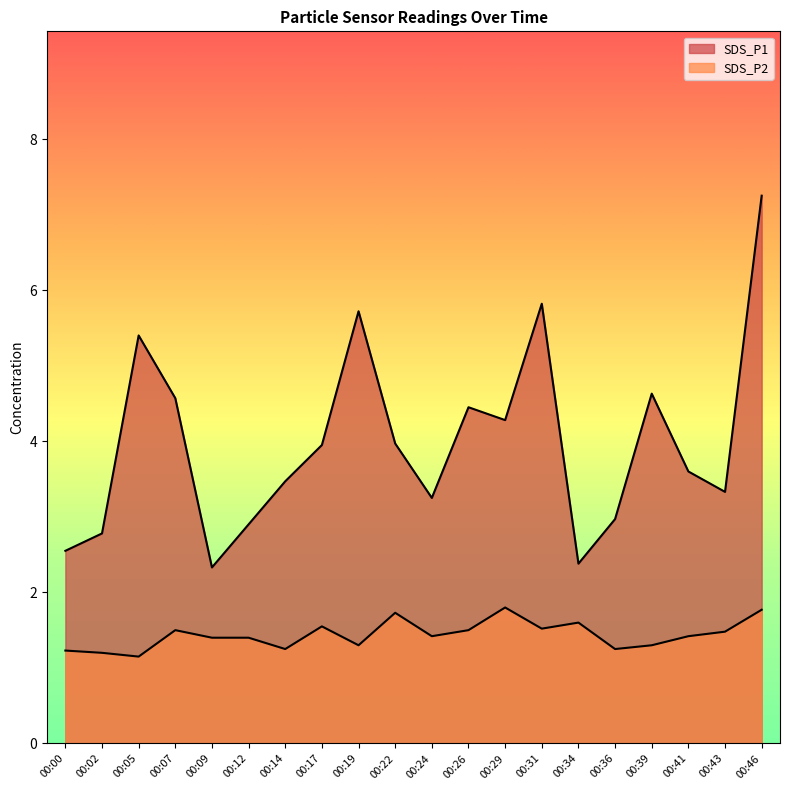

How many distinct data groups are displayed?

2